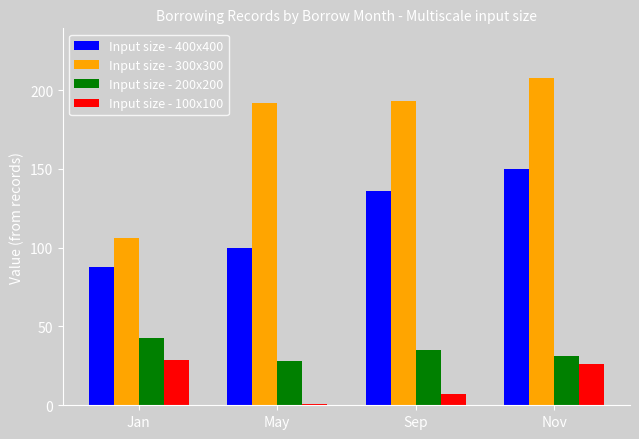

What is the smallest value displayed?

1